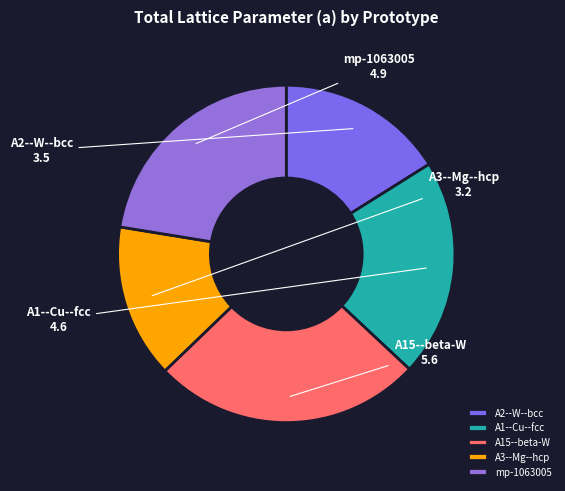

What is the largest slice in the pie chart?

A15--beta-W